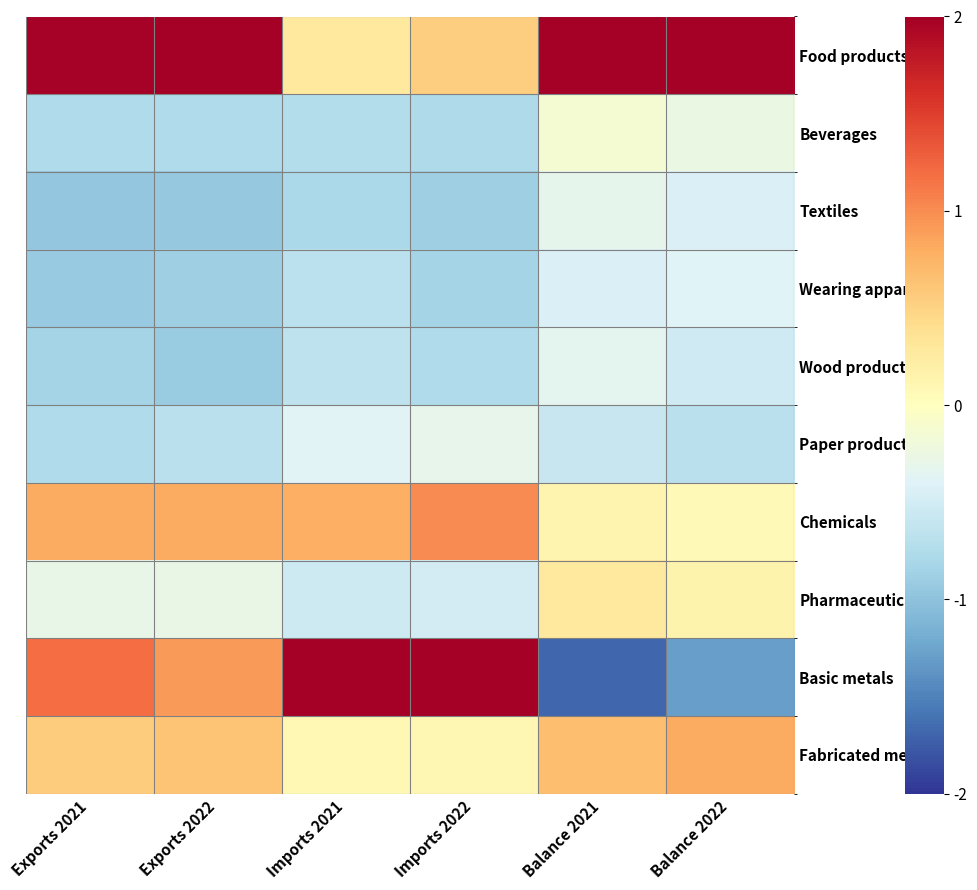

At how many categories does at least one series exceed 0?

6